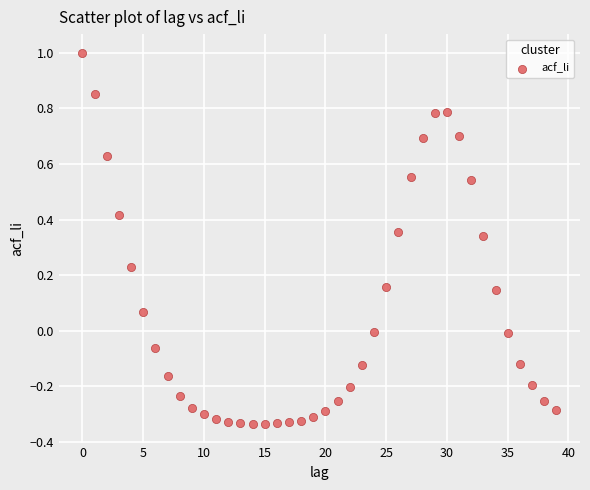

What is the range of Y values (max minus min)?

1.3